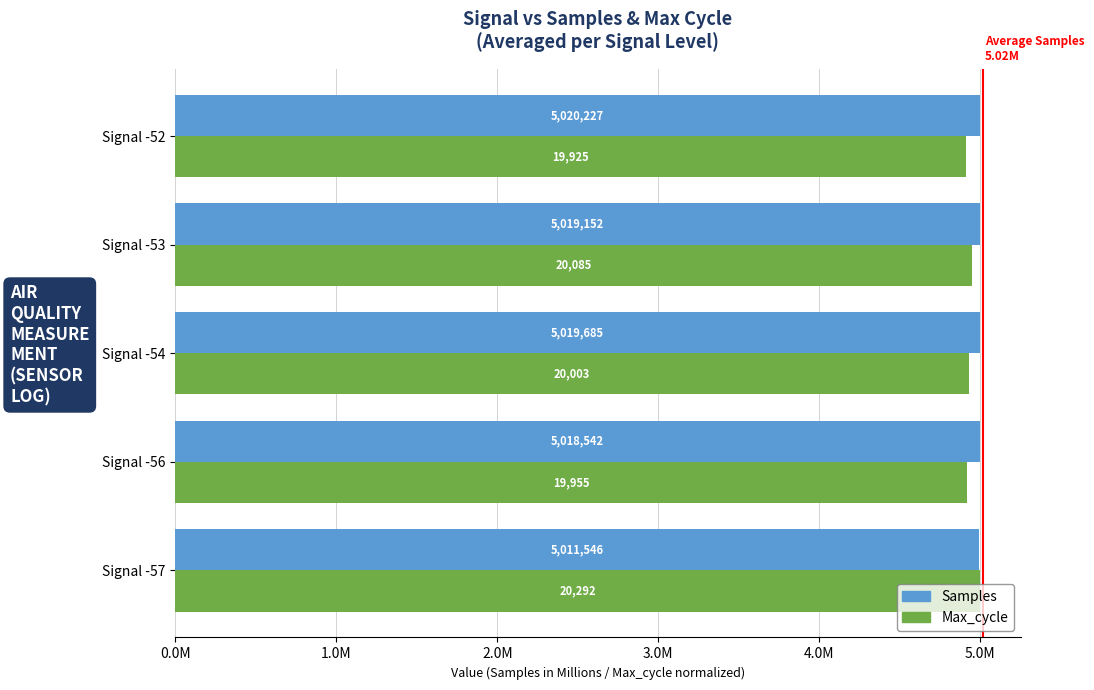

What are all the series names shown in the legend?

Samples, Max_cycle